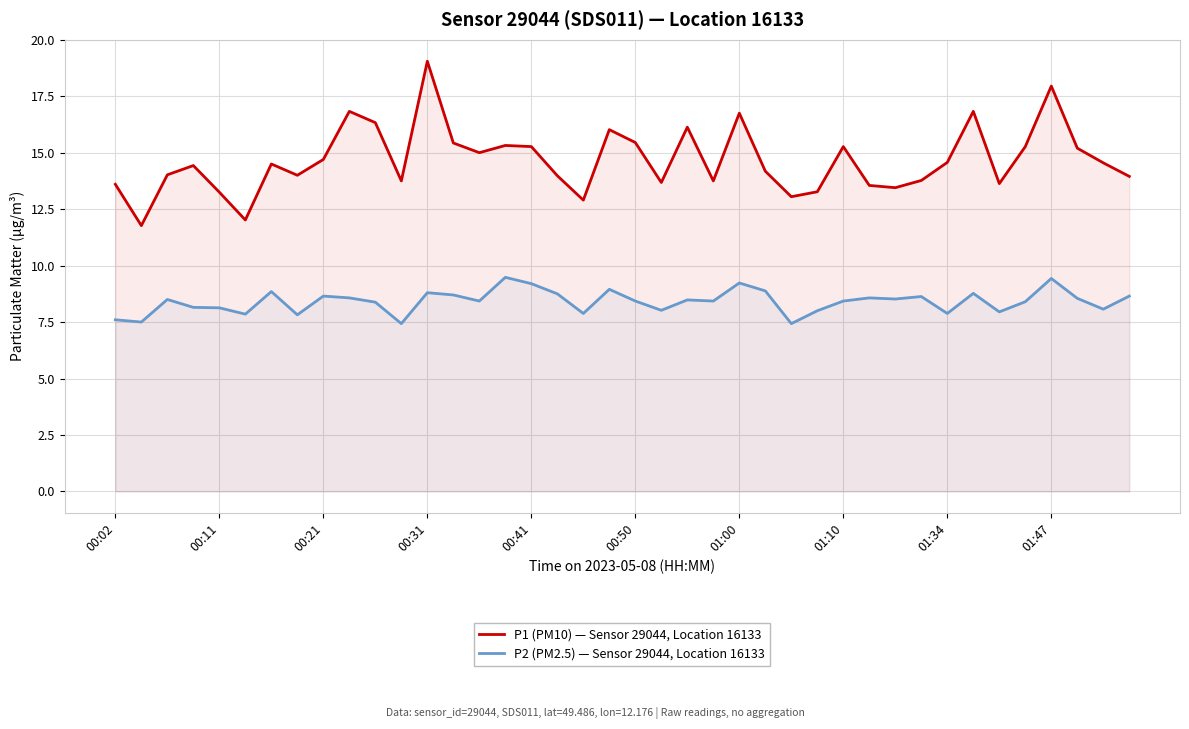

Which series has the widest spread of values?

P1 (PM10) — Sensor 29044, Location 16133